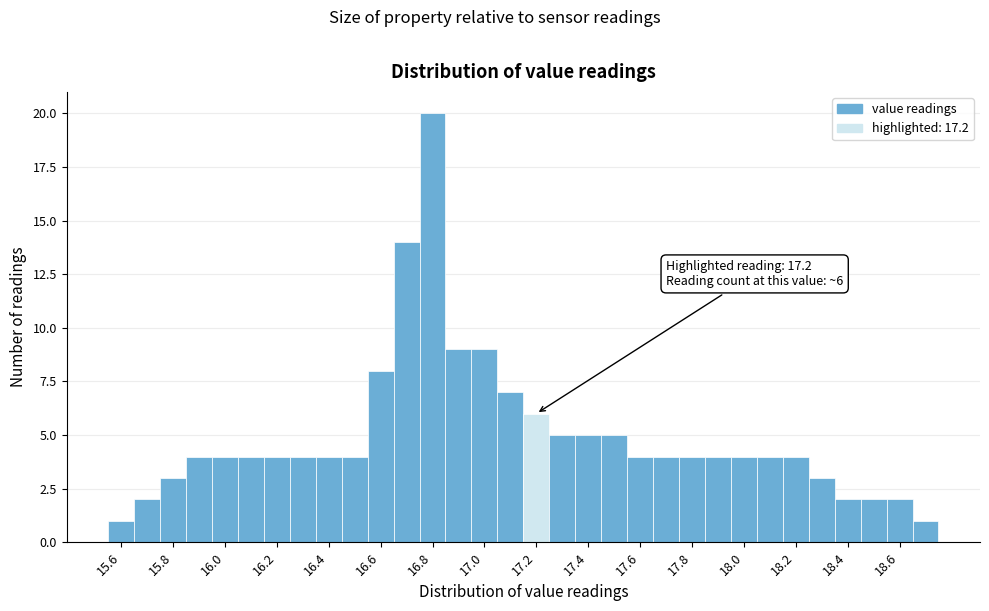

Over which range of the x-axis is the bar tallest?

16.75 to 16.85